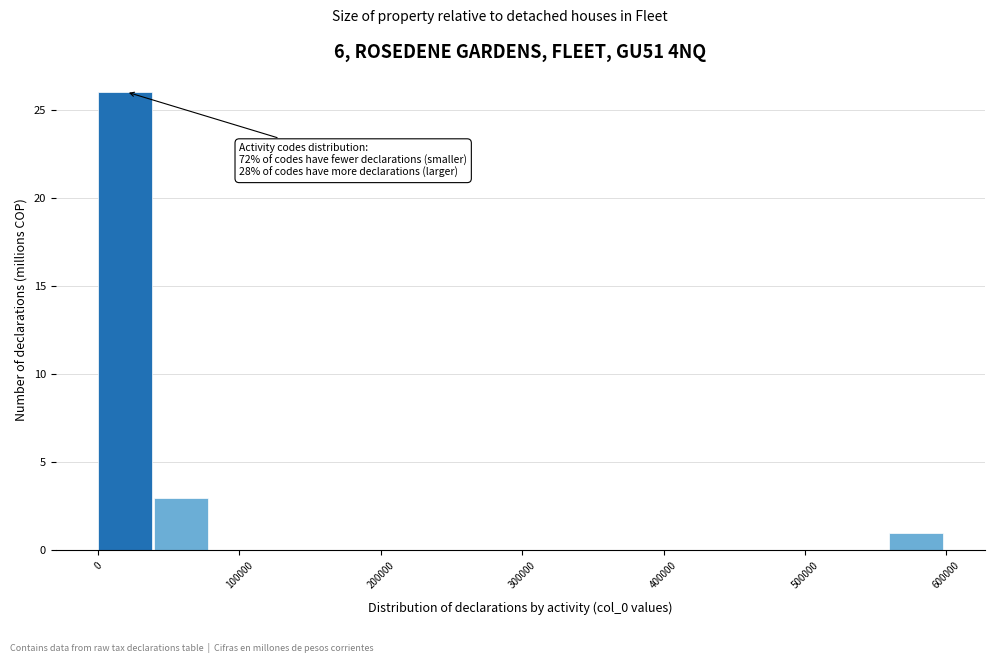

Read against the x-axis, roughly where is the centre of the tallest bar?

20000